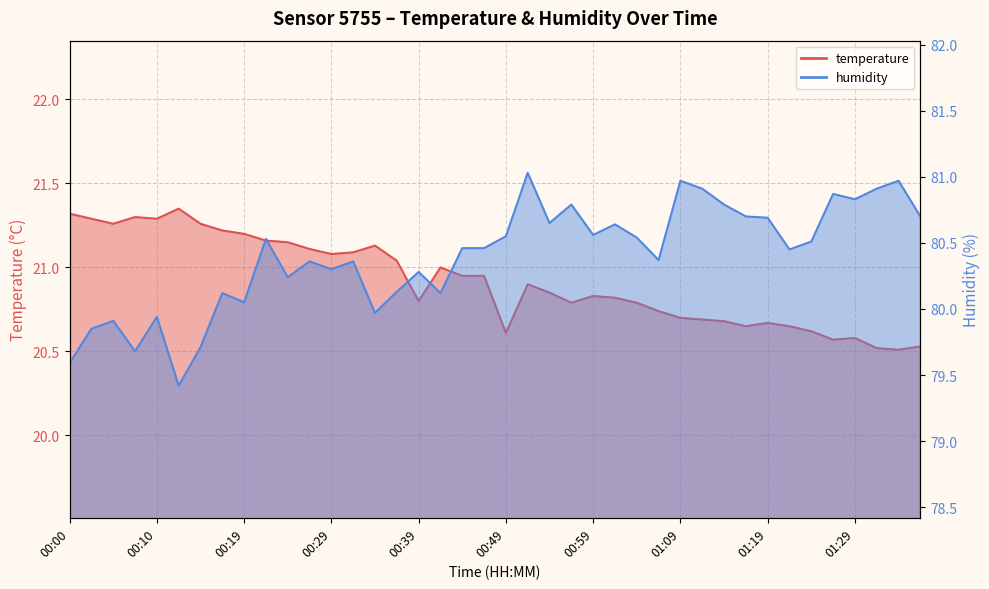

Which label corresponds to the smallest value in the chart?

01:34